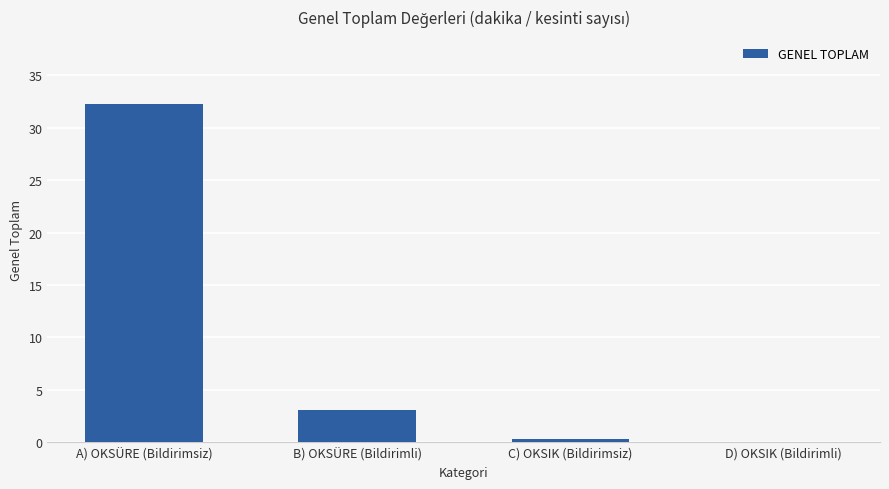

What is the change in value from C) OKSIK (Bildirimsiz) to D) OKSIK (Bildirimli)?

-0.3